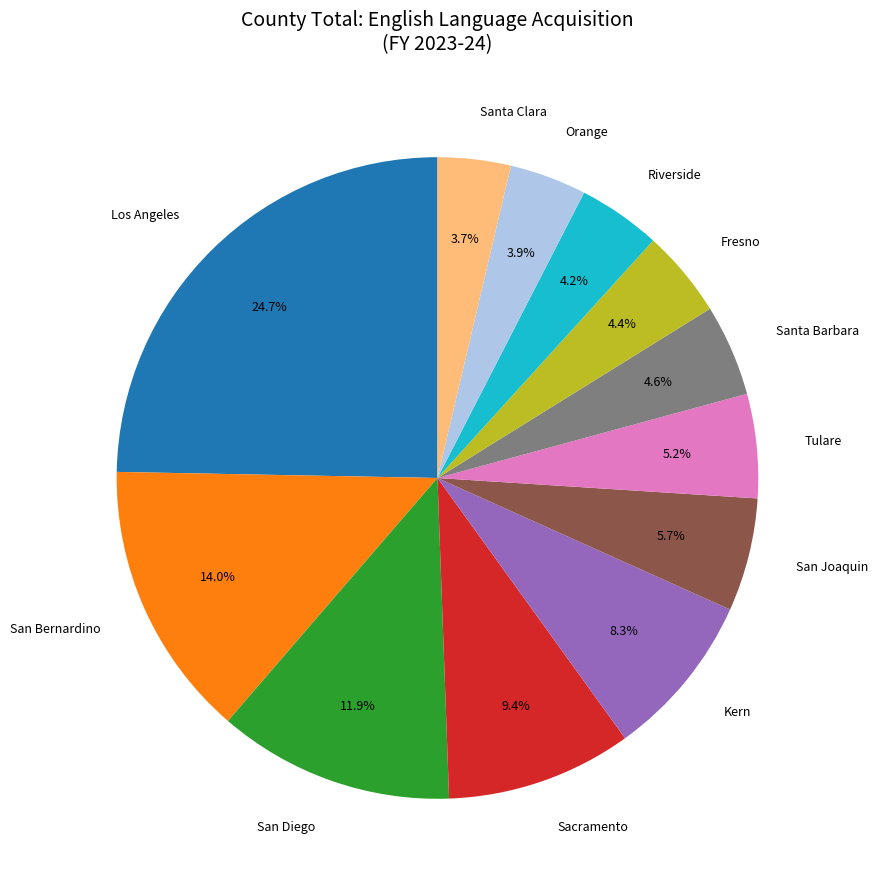

How many segments does this pie chart have?

12